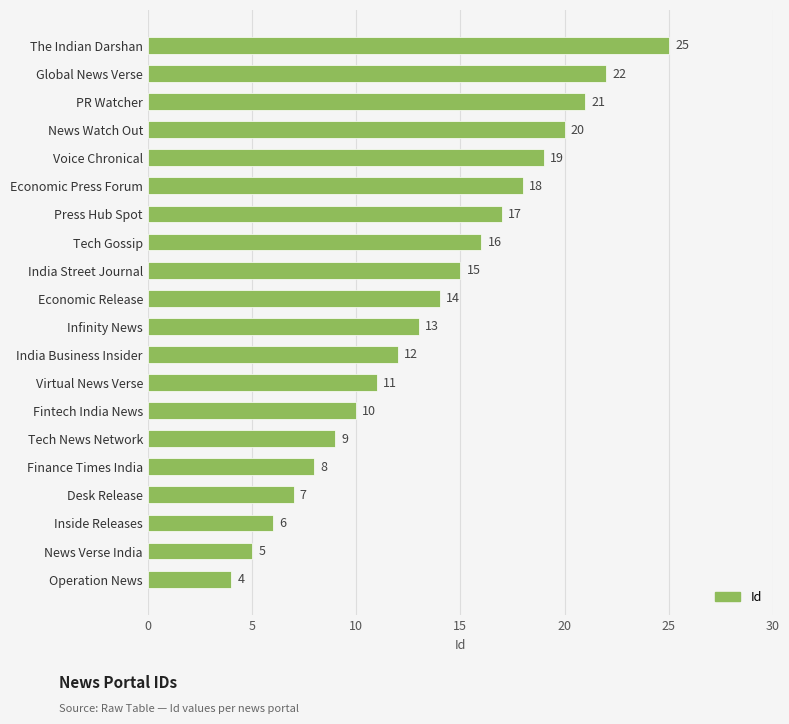

Approximately how many times larger is the value at Desk Release compared to India Business Insider?

0.6